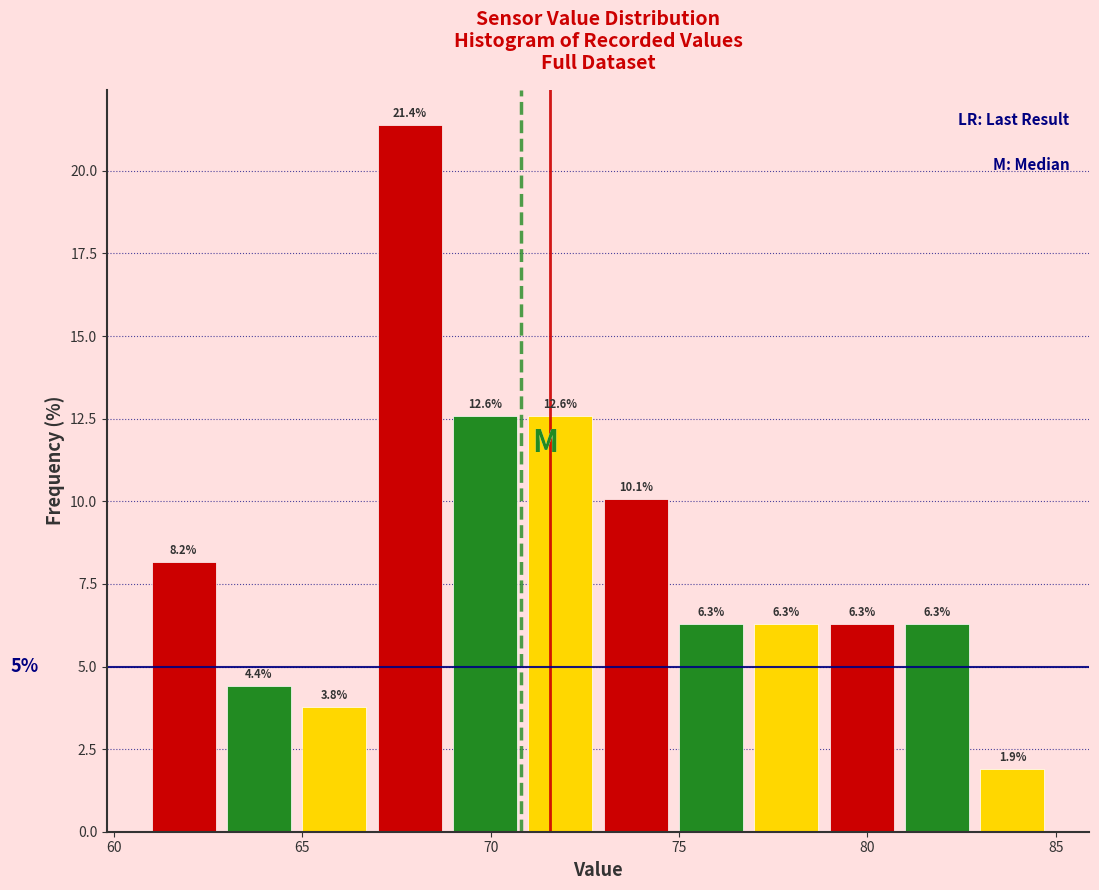

Reading left to right, transcribe this chart: for each bar, give the range it covers on the x-axis and its height.

61 to 63: 8.2
63 to 65: 4.4
65 to 67: 3.8
67 to 69: 21.4
69 to 71: 12.6
71 to 73: 12.6
73 to 75: 10.1
75 to 77: 6.3
77 to 79: 6.3
79 to 81: 6.3
81 to 83: 6.3
83 to 85: 1.9